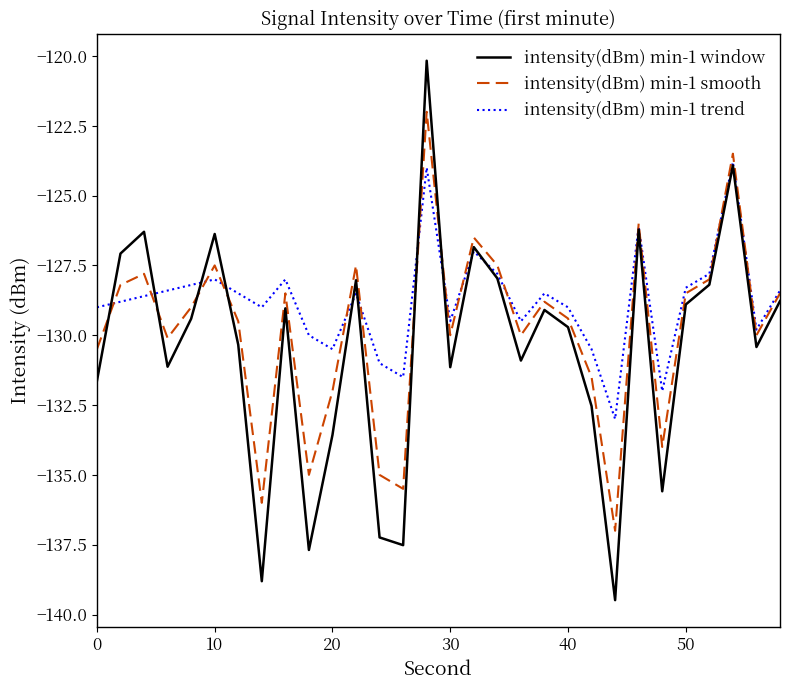

Which series has the widest spread of values?

intensity(dBm) min-1 window